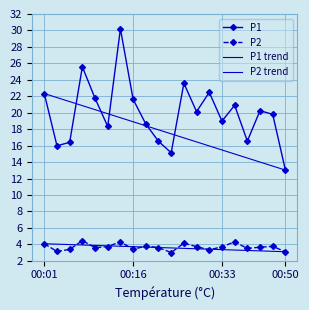

How many lines are shown in the chart?

2